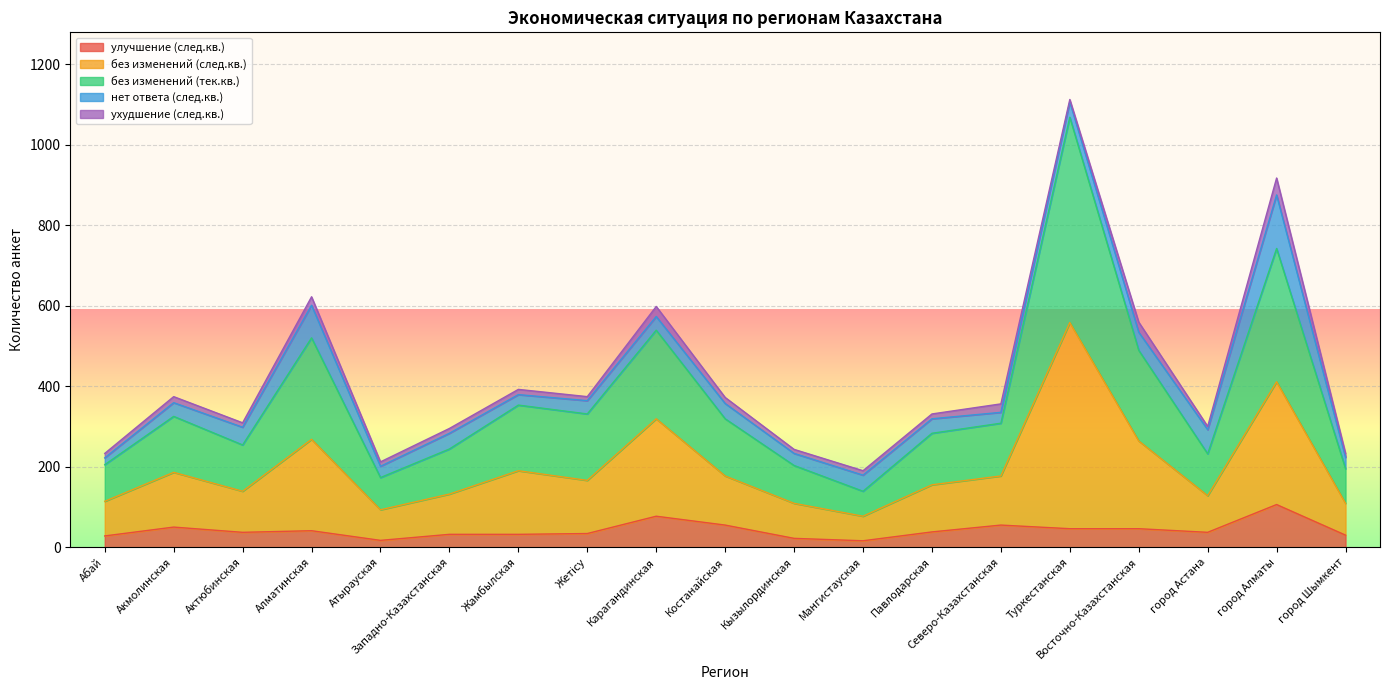

True or false: улучшение (след.кв.) has a value of 98 at Северо-Казахстанская.

False